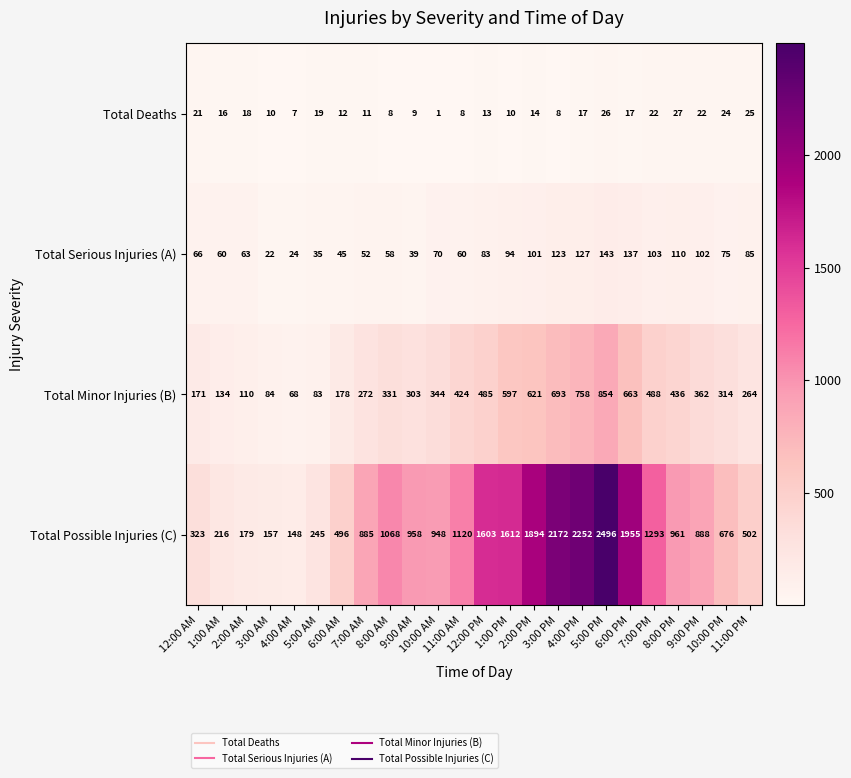

List the series in order of their peak value, highest first.

Total Possible Injuries (C), Total Minor Injuries (B), Total Serious Injuries (A), Total Deaths